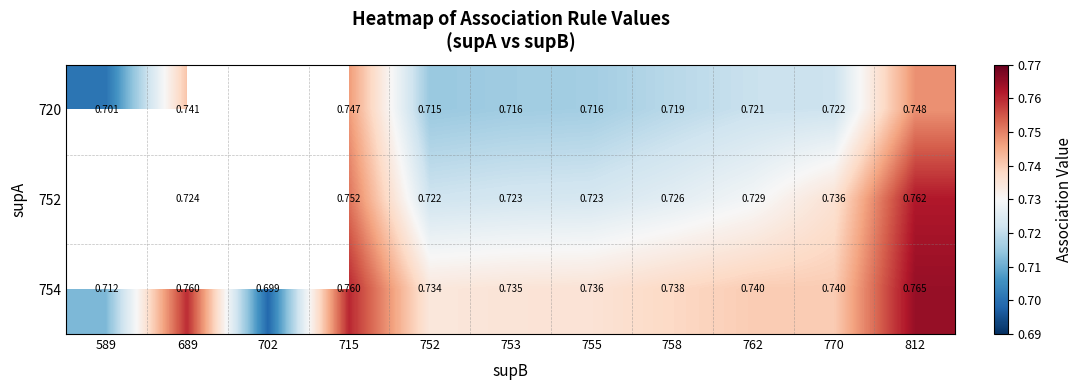

The 754 series shows 0.4 at 753. True or false?

False